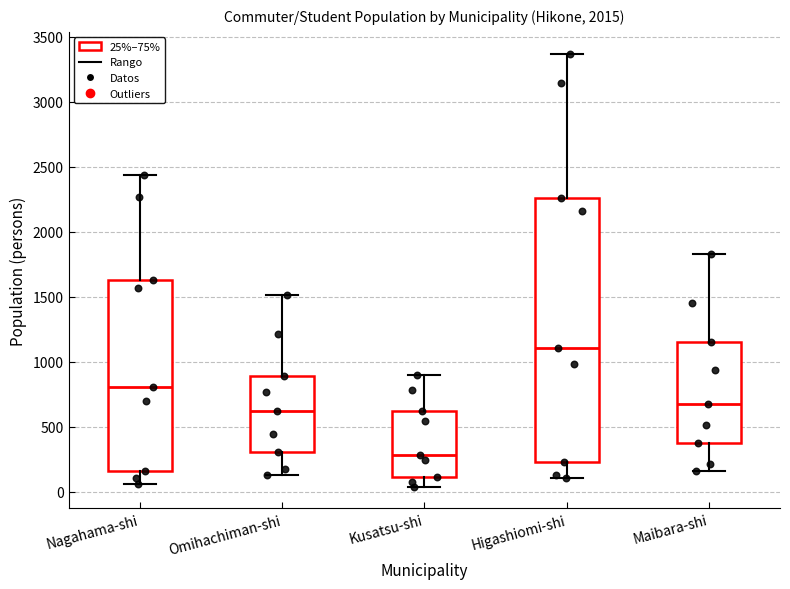

Reading left to right, transcribe this box plot: for each box, give where its median line is, the range the box spans, and where its two whiskers end, as read against the y-axis. The values are not printed on the chart, so give them approximately, as read against the axis.

Nagahama-shi: median 800, box 150 to 1650, whiskers 50 to 2450
Omihachiman-shi: median 600, box 300 to 900, whiskers 150 to 1500
Kusatsu-shi: median 300, box 100 to 600, whiskers 50 to 900
Higashiomi-shi: median 1100, box 250 to 2250, whiskers 100 to 3350
Maibara-shi: median 700, box 400 to 1150, whiskers 150 to 1850